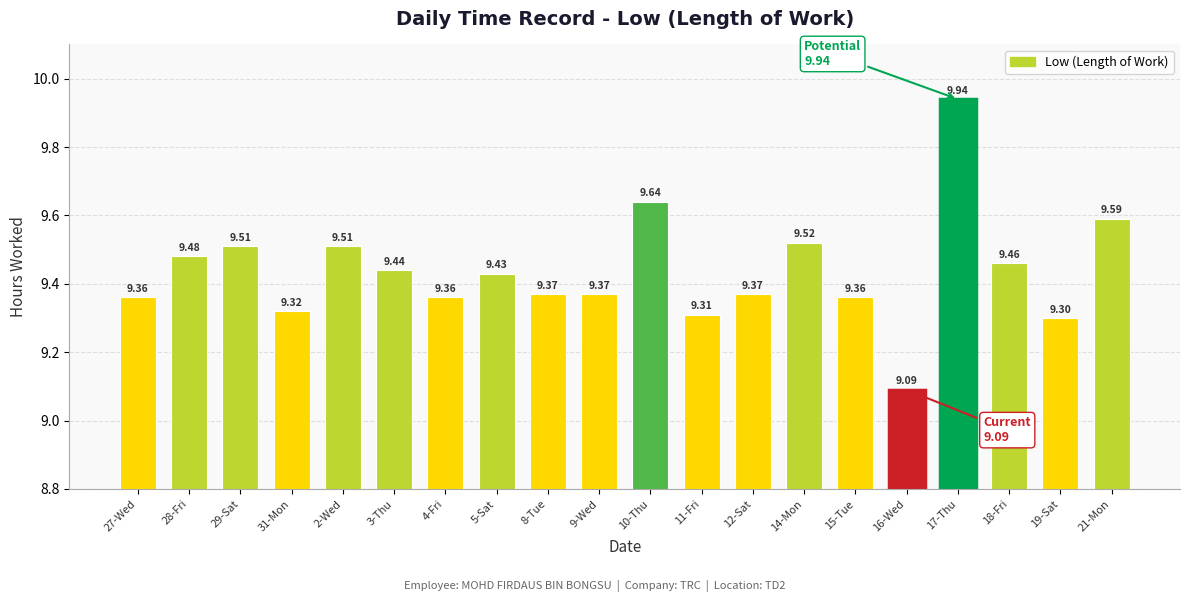

Count the number of categories in the chart.

20